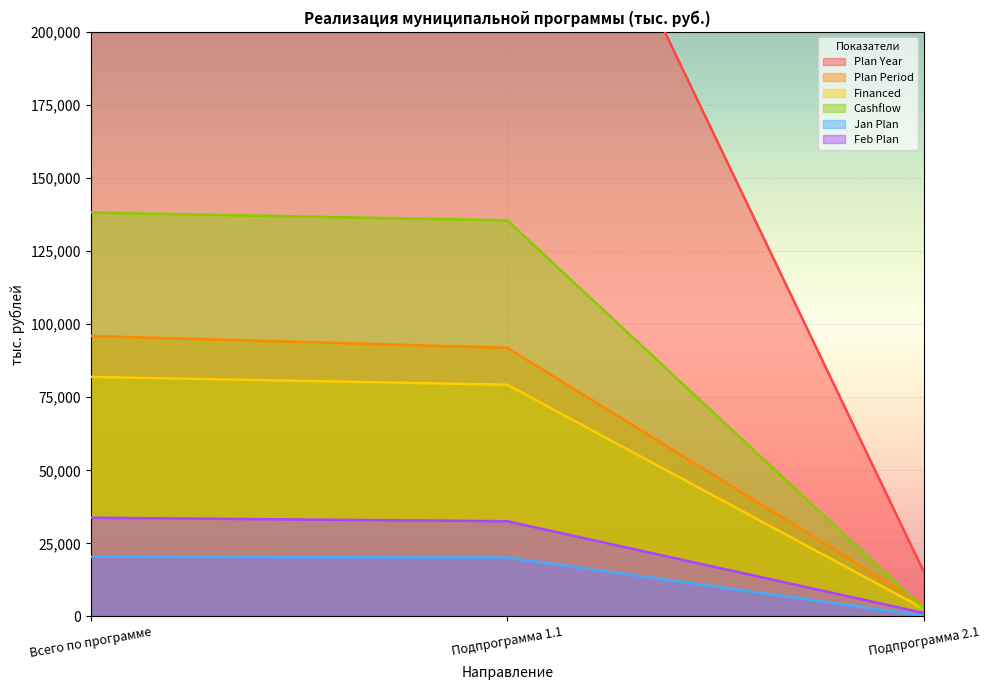

What is the difference between the highest and lowest values at Подпрограмма 1.1?

292195.2